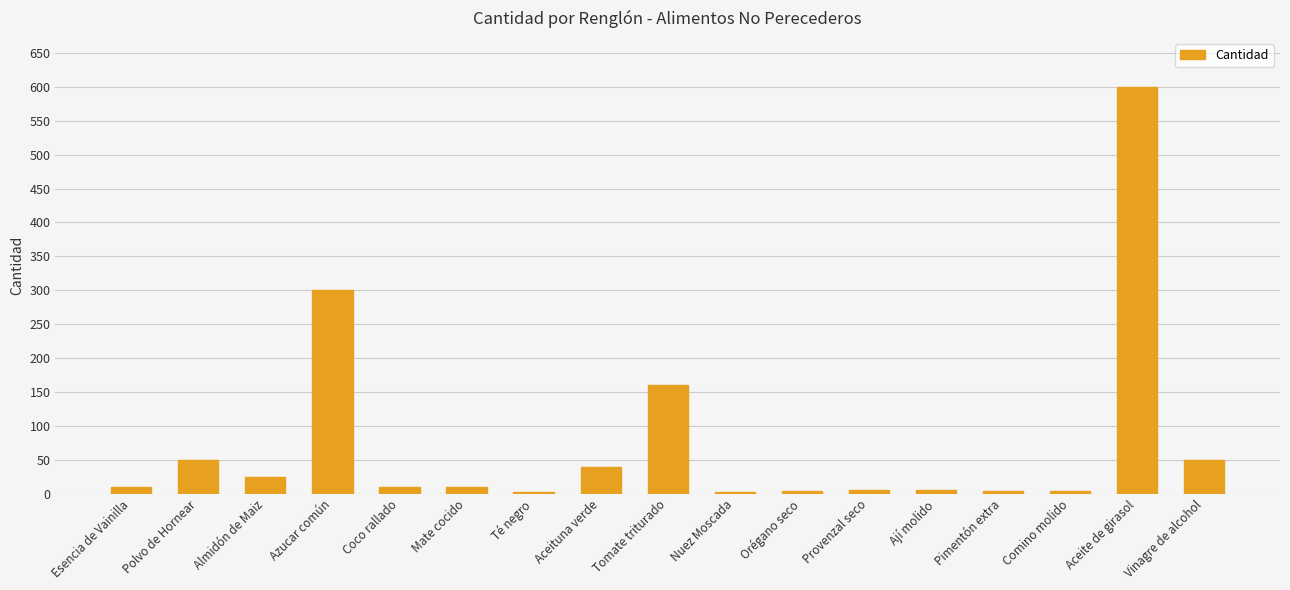

Approximately how many times larger is the value at Polvo de Hornear compared to Tomate triturado?

0.3